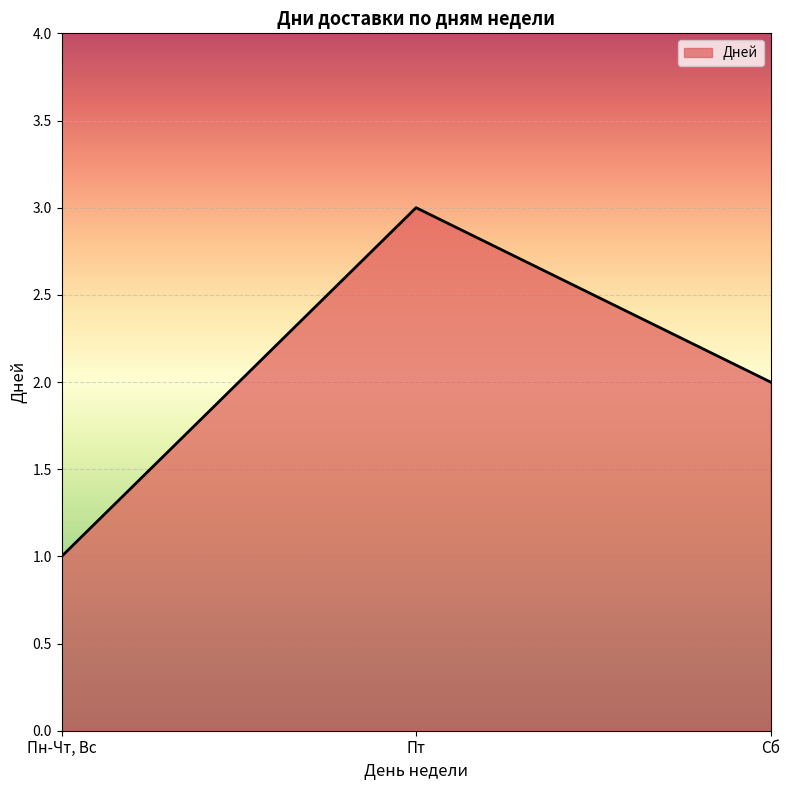

True or false: the data shows 1 at Сб.

False